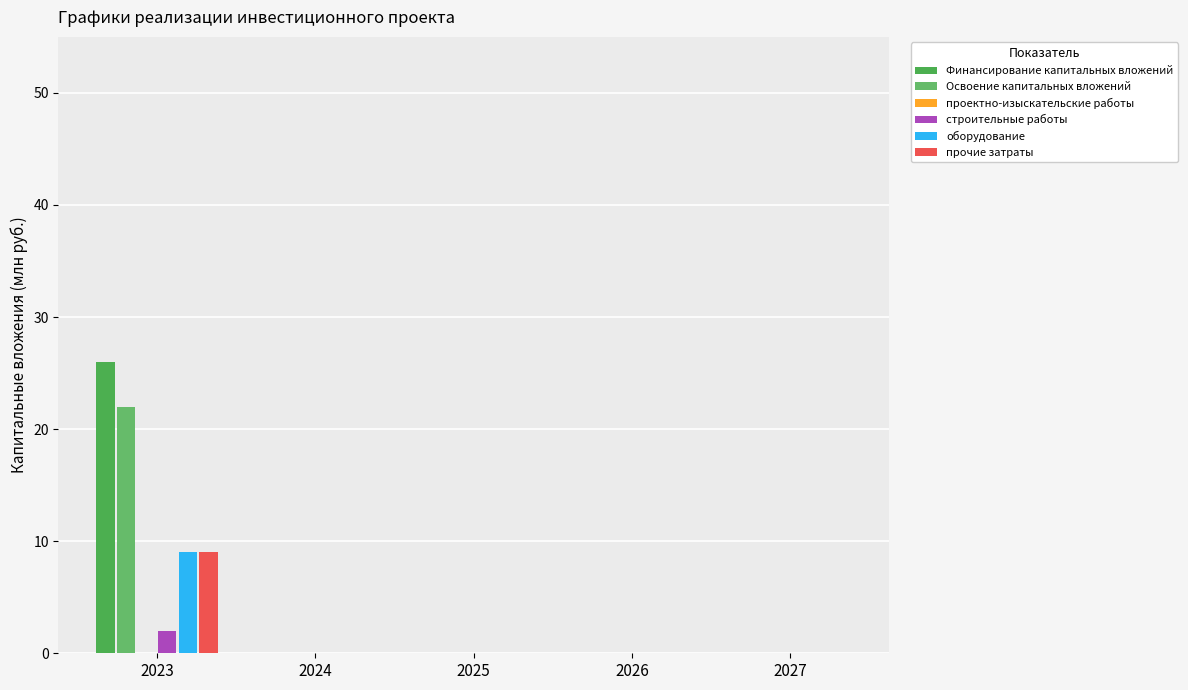

The value of Освоение капитальных вложений at 2024 is -8. True or false?

False